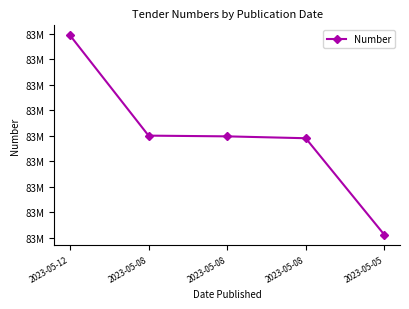

Where does the data first go above 83748639?

2023-05-12